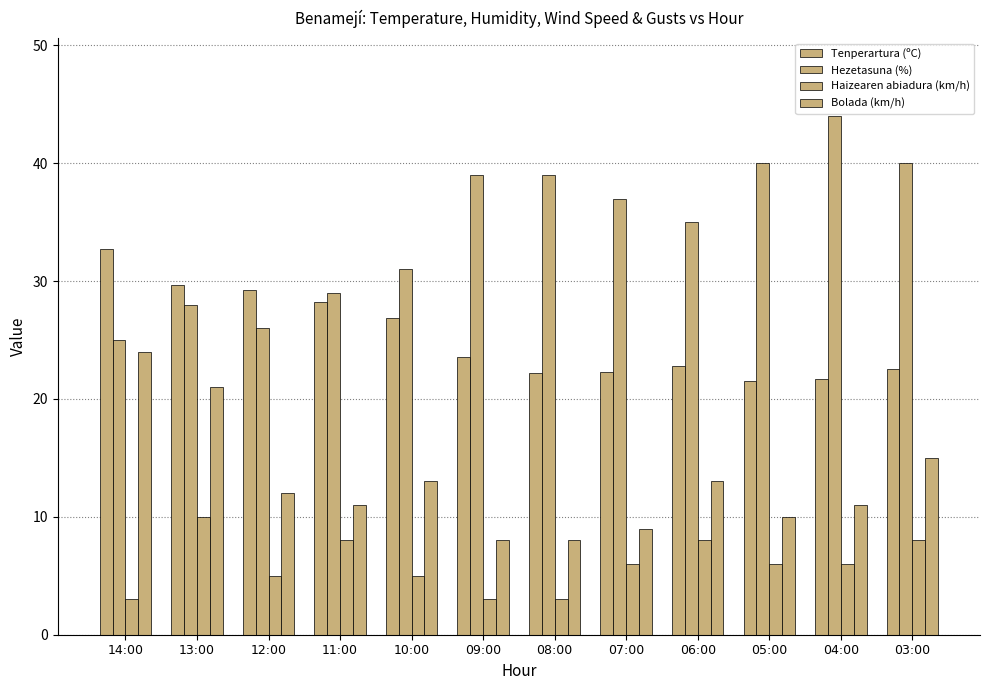

What is the value of the Tenperartura (ºC) bar at the 4th from the left?

28.2